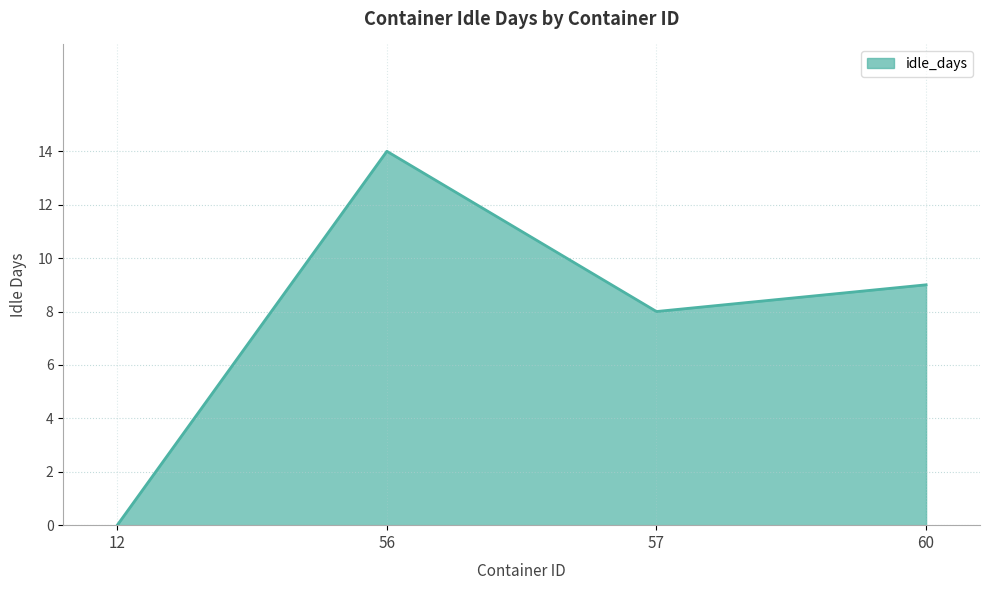

How many values are below 9?

2